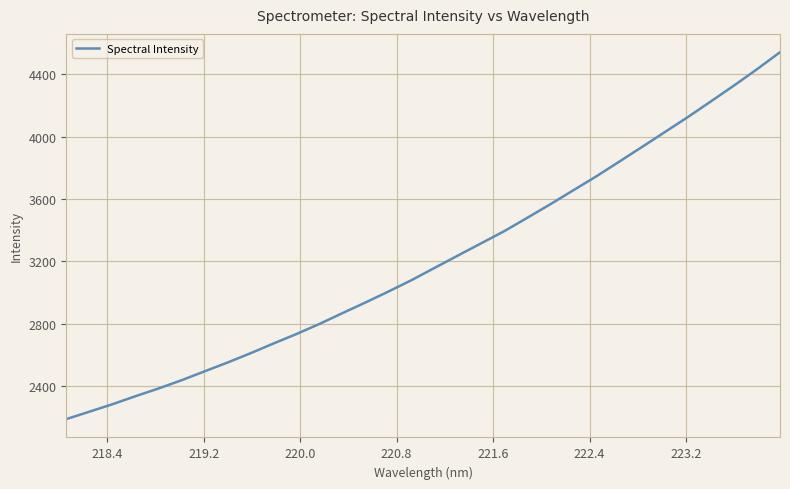

Reading right to left, what are all the values shown in this chart?

4542.2	4433.1	4328.3	4226.9	4126.5	4030.0	3933.7	3838.5	3743.7	3654.3	3564.5	3477.6	3391.9	3314.3	3236.5	3158.2	3079.6	3006.7	2936.0	2867.5	2798.2	2733.1	2672.1	2609.3	2549.5	2492.7	2435.5	2382.6	2333.0	2281.5	2233.6	2186.0